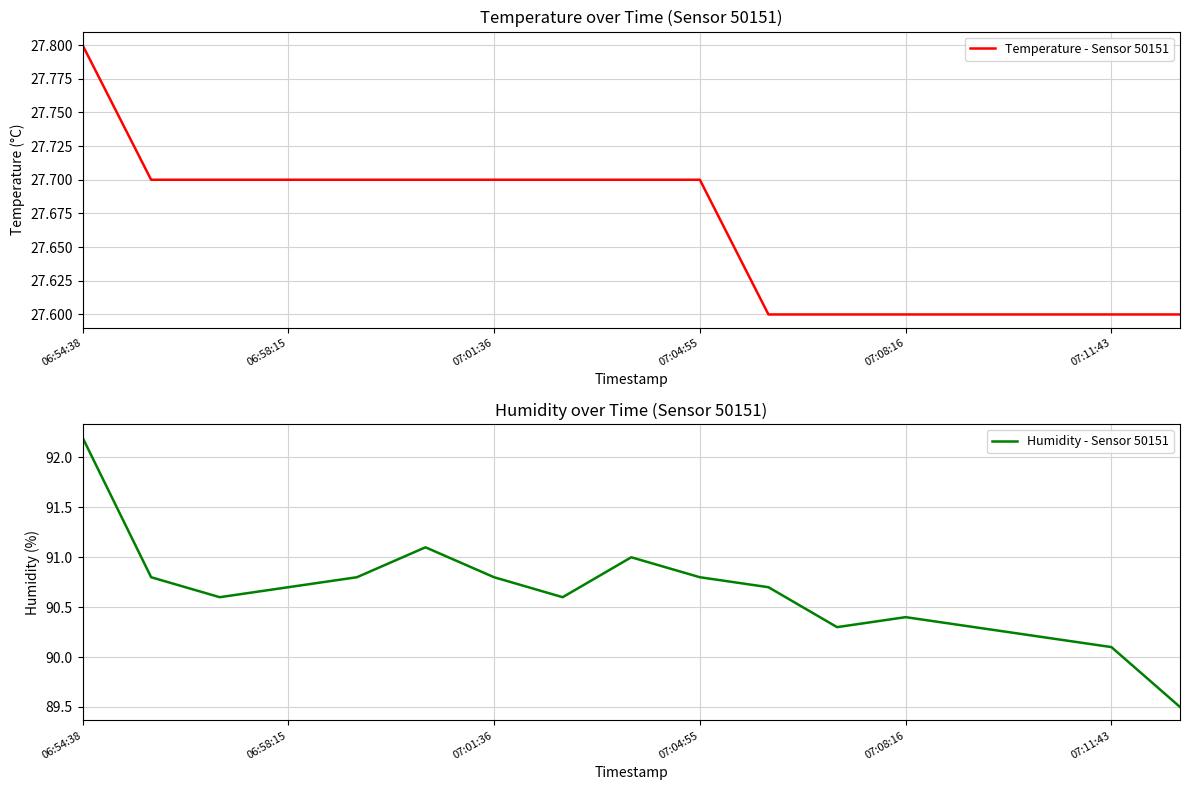

What is the greatest value displayed?

92.2